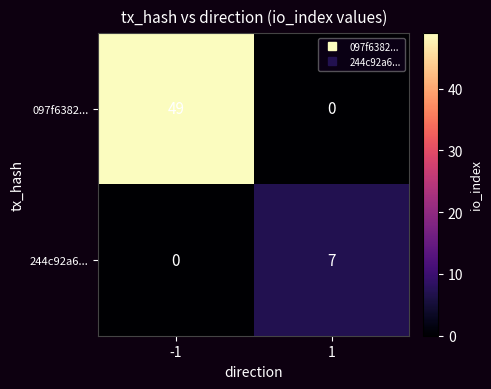

The value of 244c92a6... at -1 is -3. True or false?

False